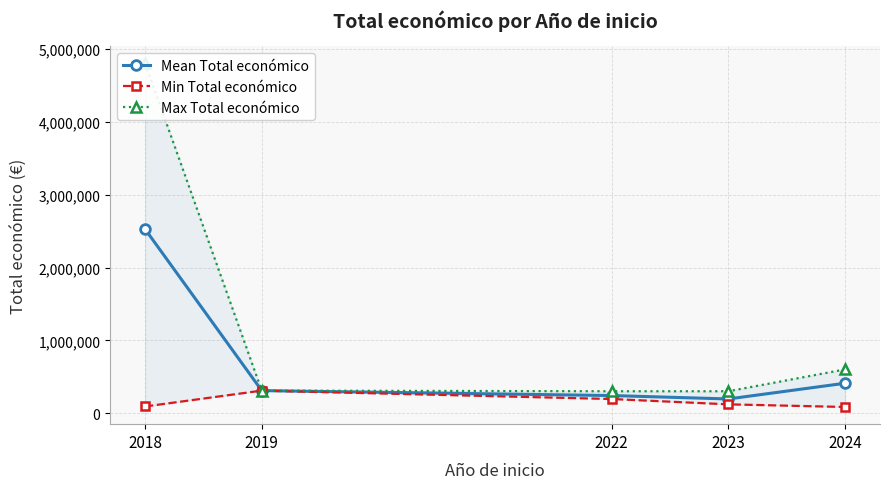

Which series has the largest range (max minus min)?

Max Total económico